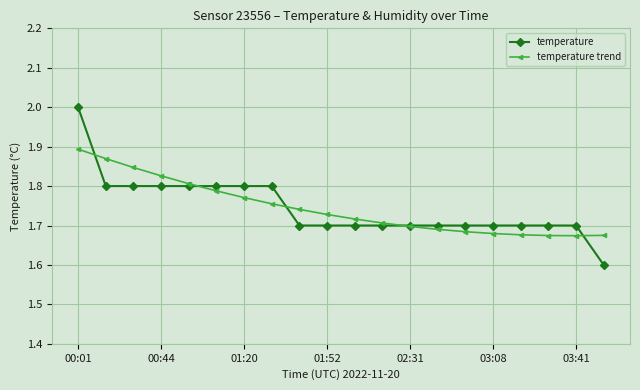

List the series in order of their peak value, lowest first.

temperature trend, temperature